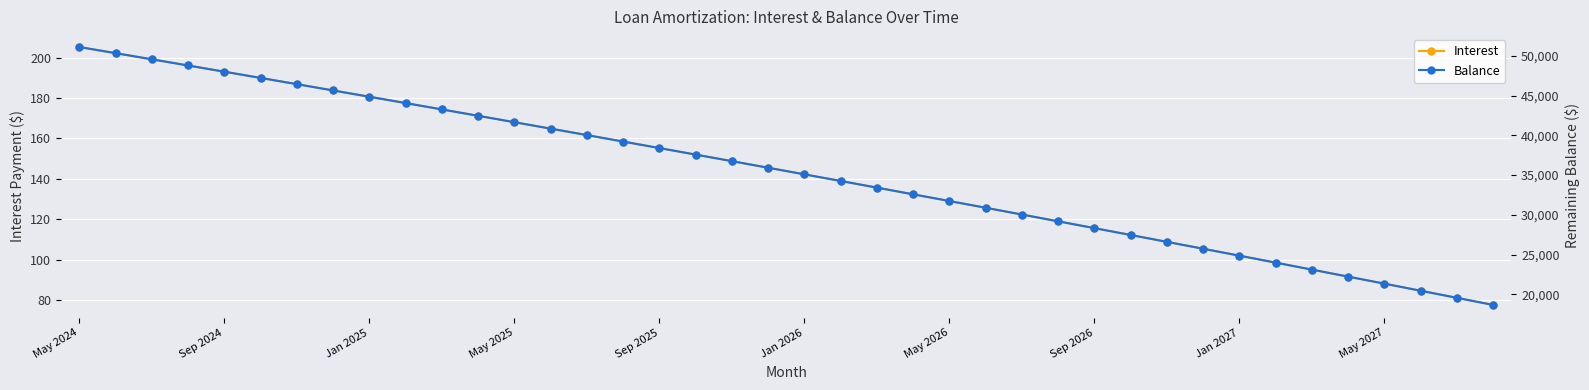

True or false: Interest has a value of 88.0 at May 2027.

True